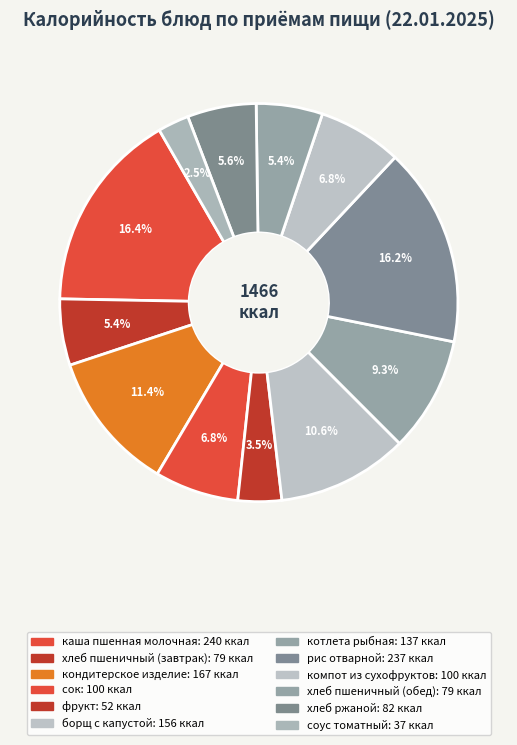

How many segments does this pie chart have?

12